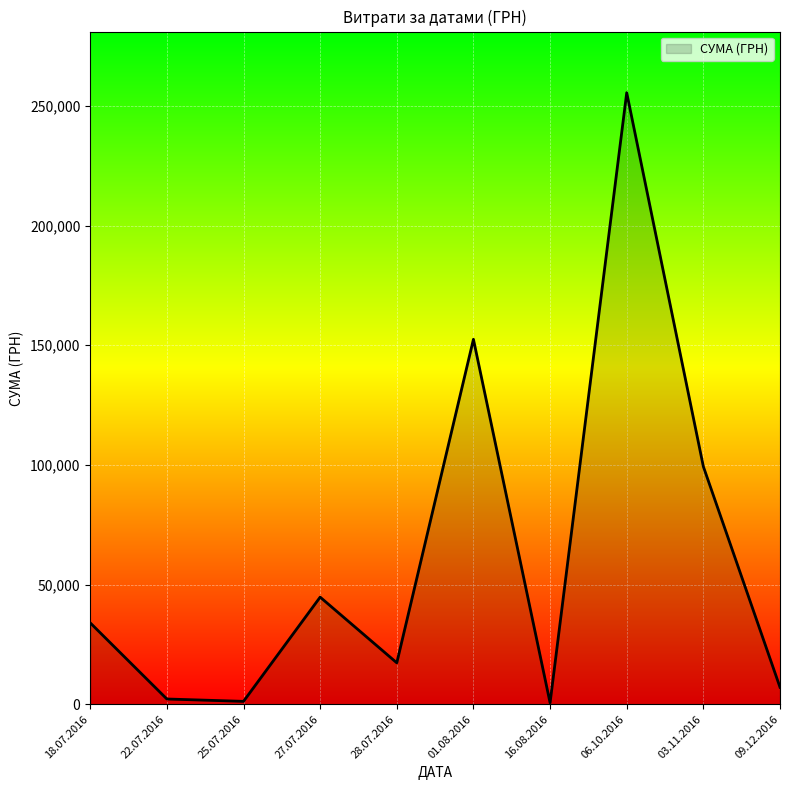

What is the sum of all values?

614509.2